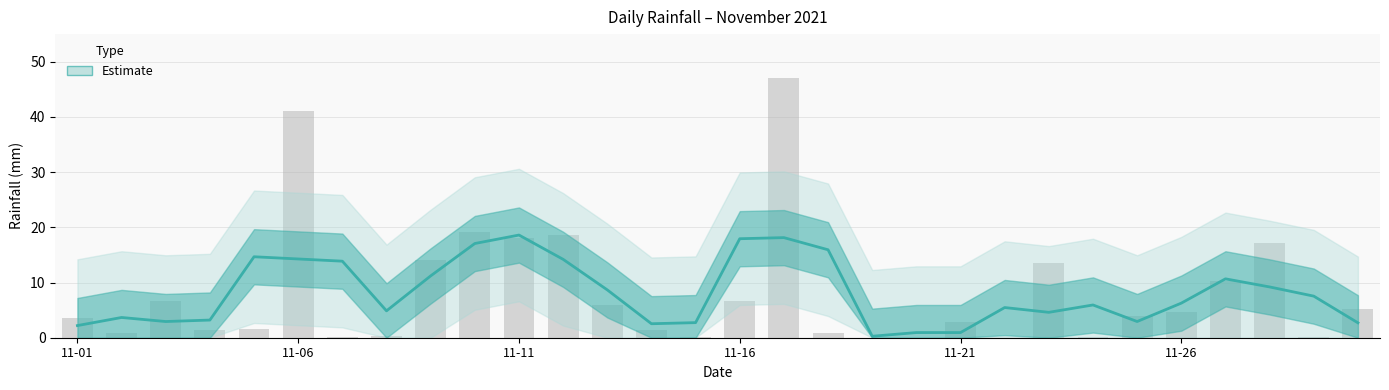

Rank the series at 11-16 from highest to lowest value.

Estimate, rain